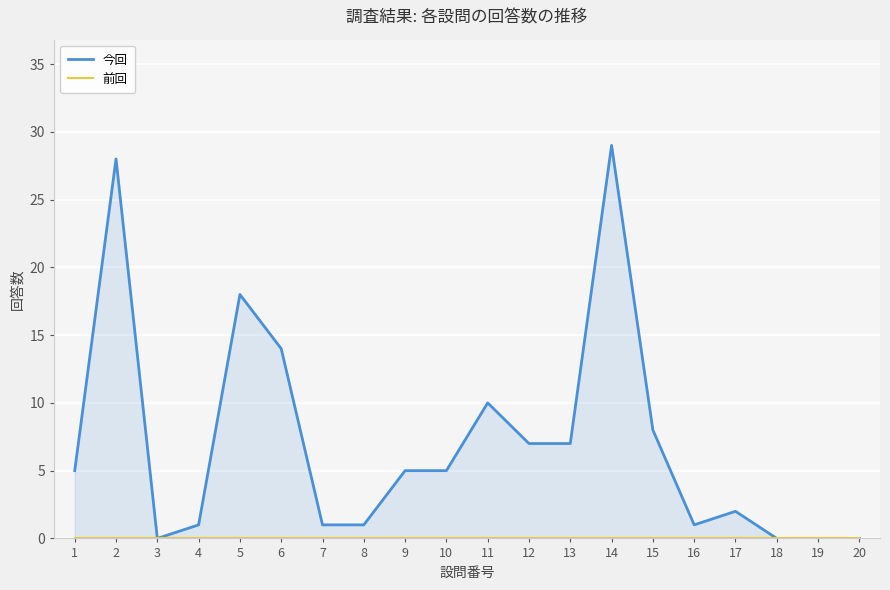

How many lines are shown in the chart?

2